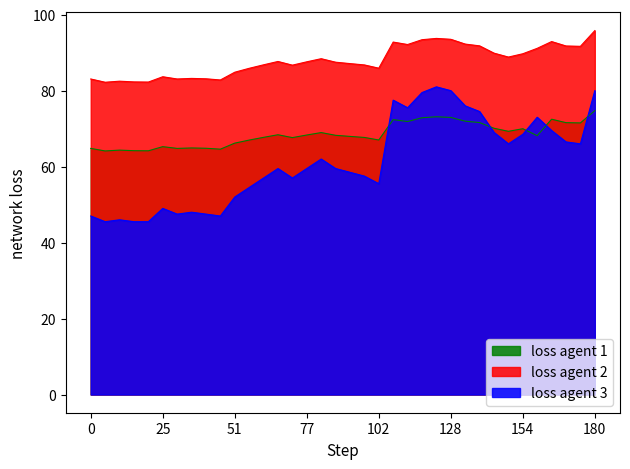

The value of loss agent 2 at 77 is 87.6. True or false?

True